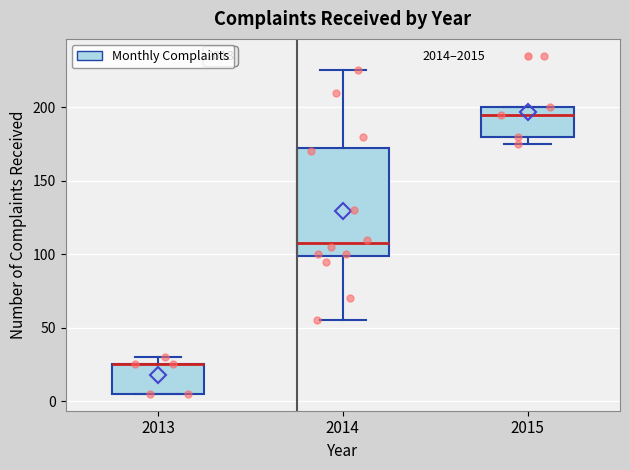

Reading left to right, read every box against the y-axis: the position of its median line, the range the box covers, and the ends of its whiskers. The values are not printed on the chart, so give them approximately, as read against the axis.

2013: median 25 (drawn on the box's upper edge), box 5 to 25, whiskers 5 to 30
2014: median 110, box 100 to 175, whiskers 55 to 225
2015: median 195, box 180 to 200, whiskers 175 to 200